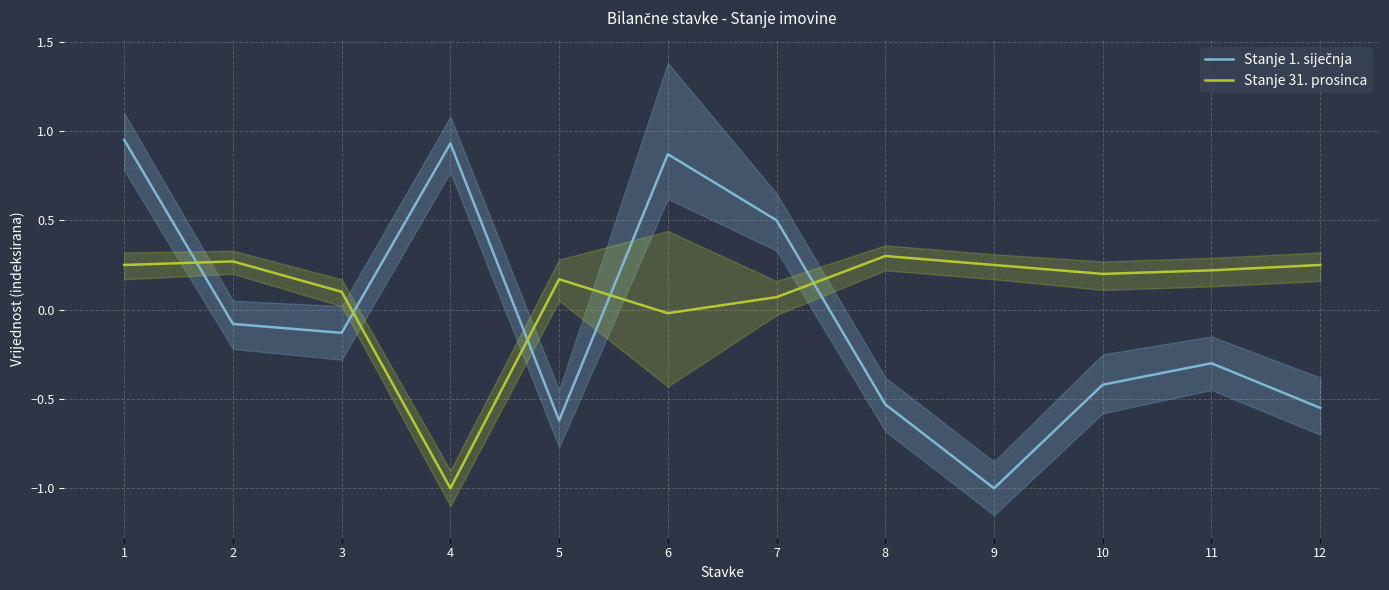

At which category does the chart reach its peak across all series?

1